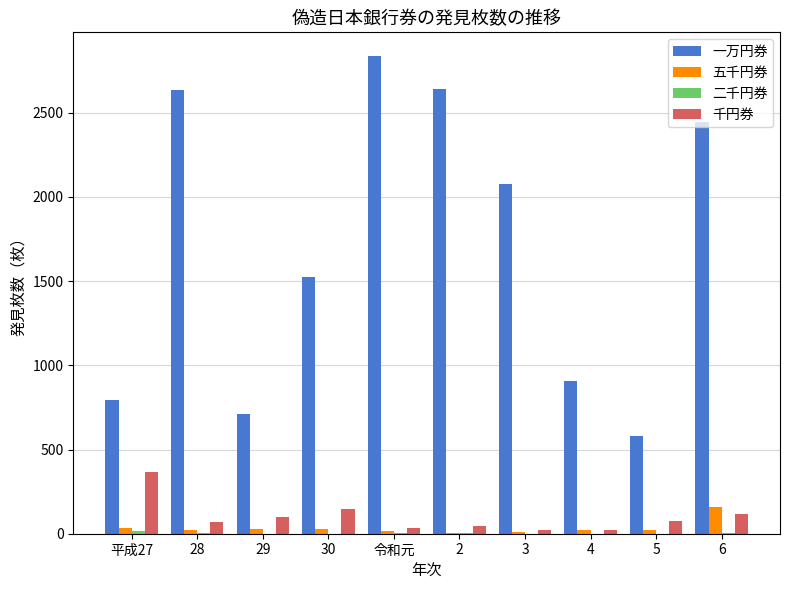

Is the value of 一万円券 at 令和元 greater than the value of 五千円券 at 平成27?

Yes